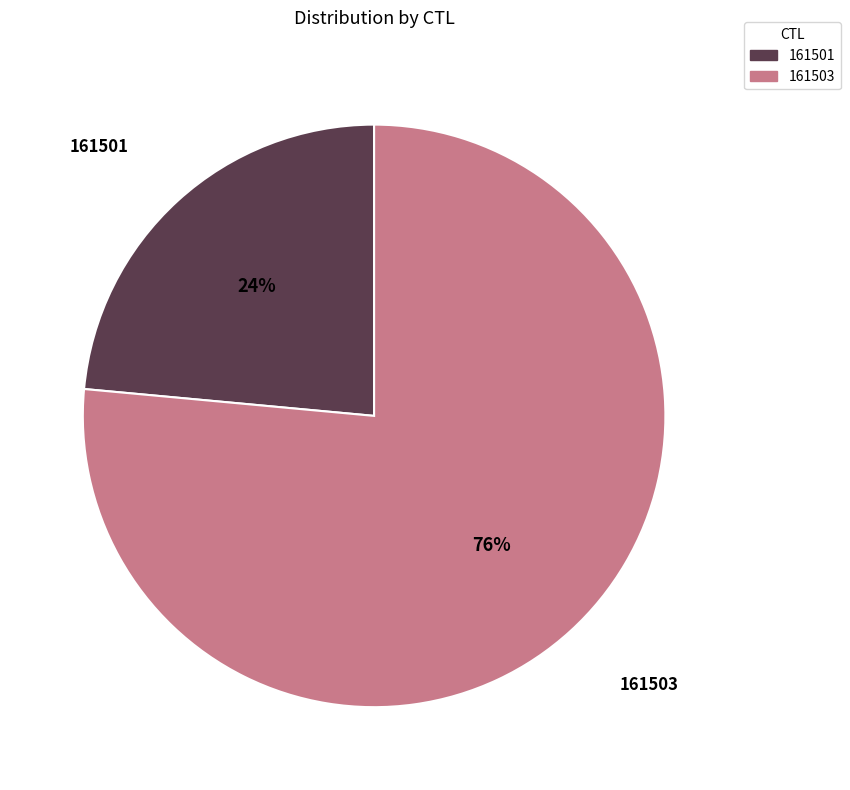

Which slice is the largest?

161503